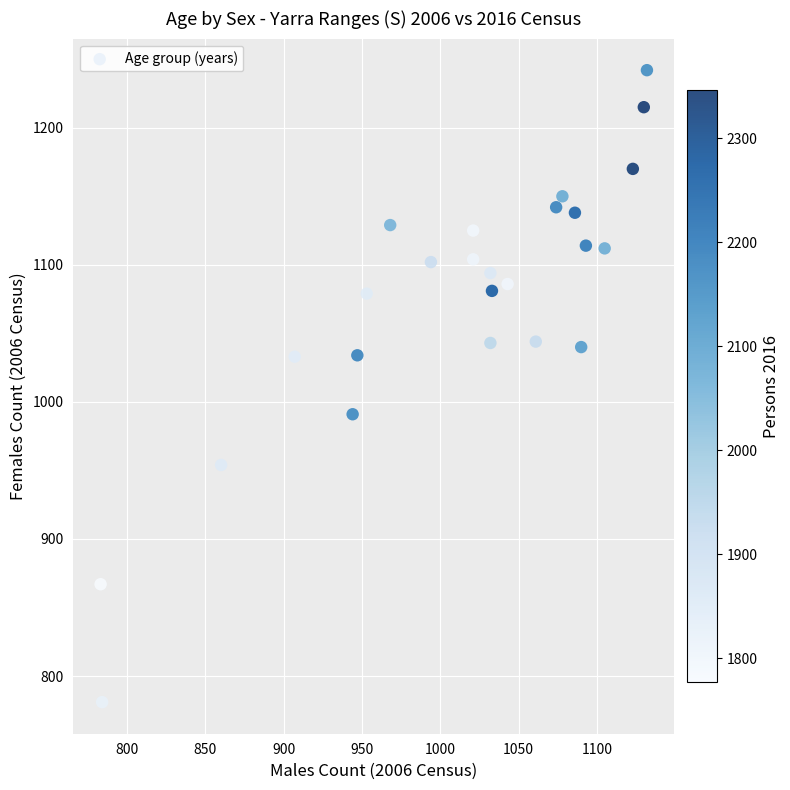

What is the range of Y values (max minus min)?

461